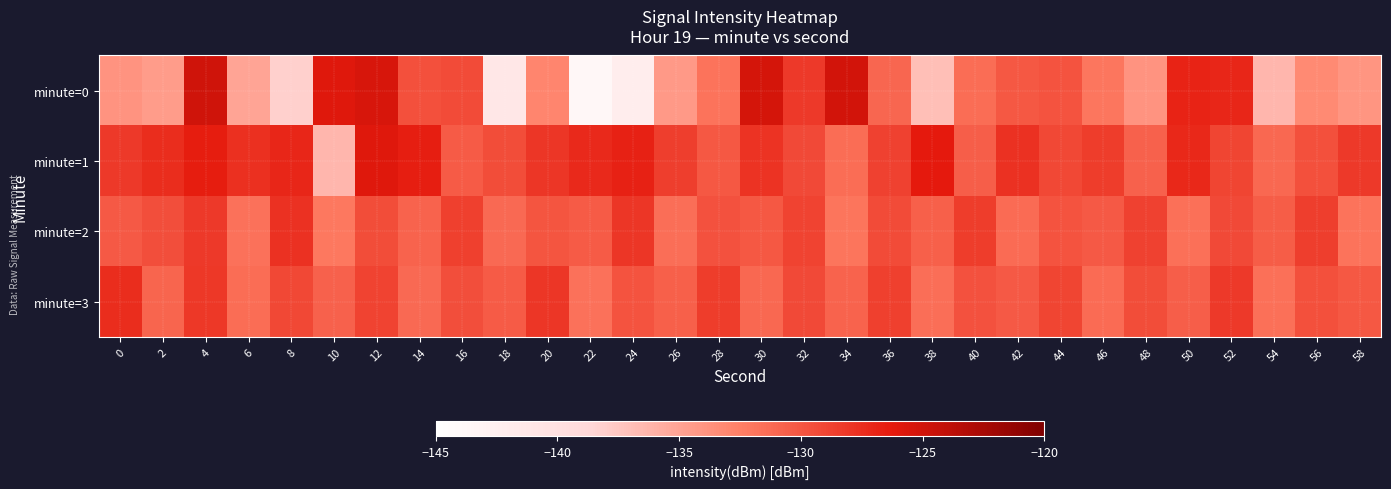

Which label corresponds to the smallest value in the chart?

22